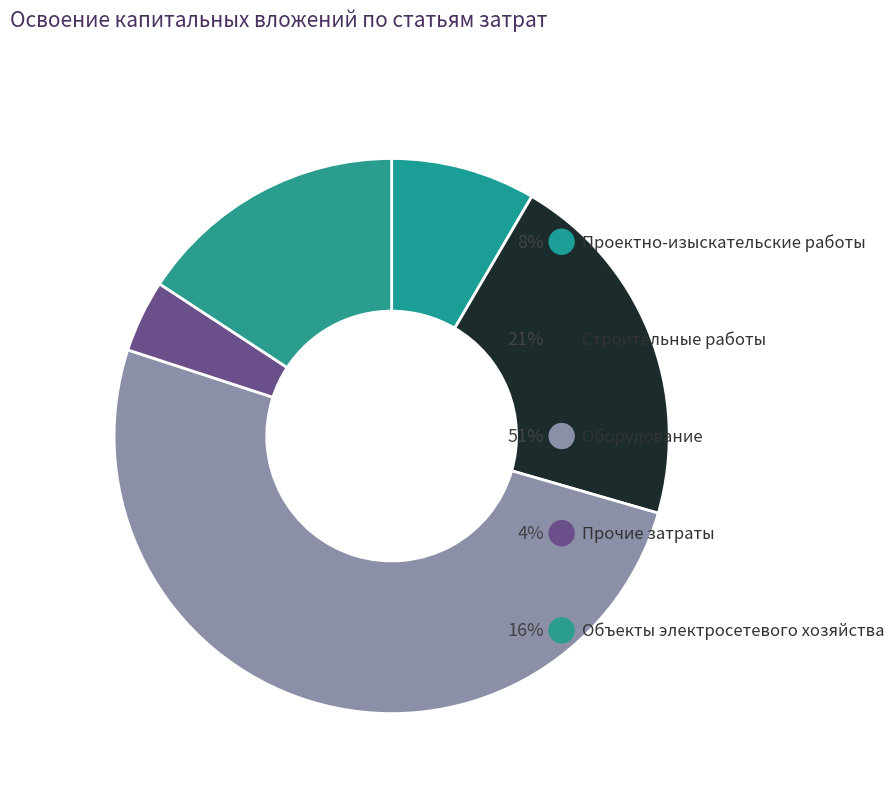

What percentage is NOT represented by строительные работы, реконструкция, монтаж?

78.9%